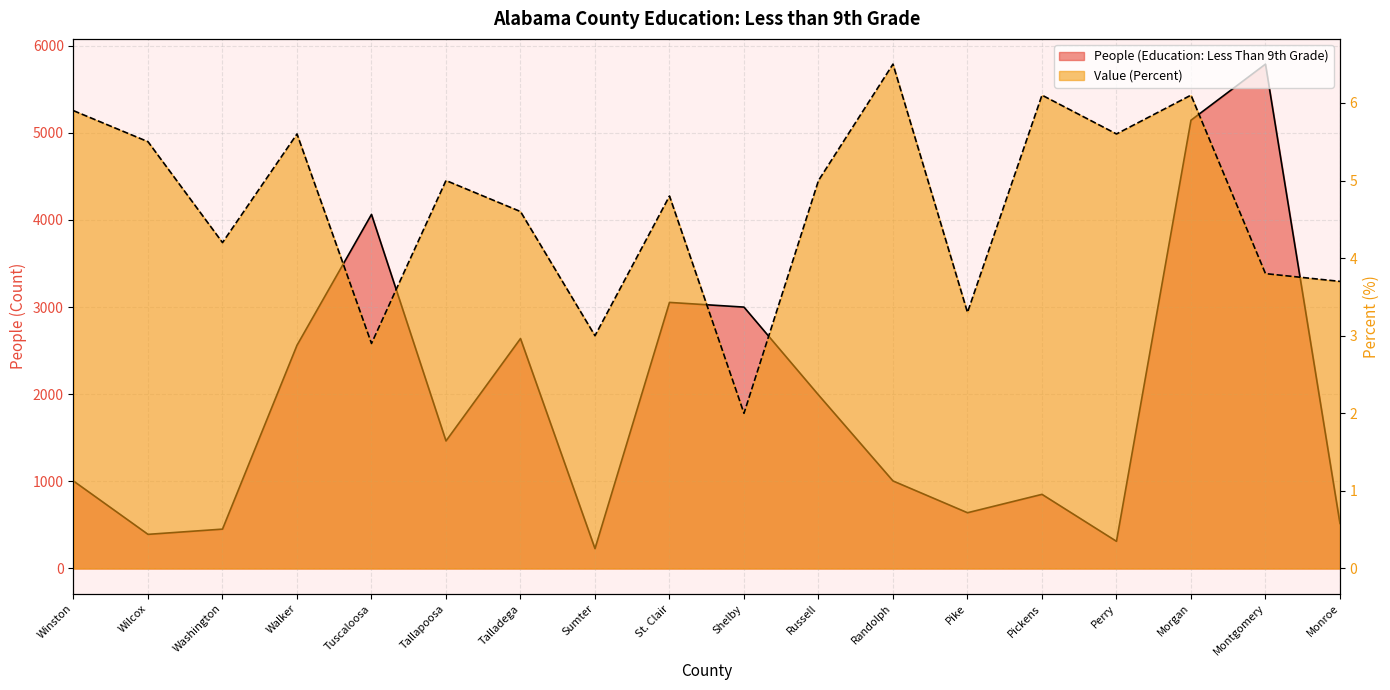

At which category does Value (Percent) reach its first local peak?

Walker